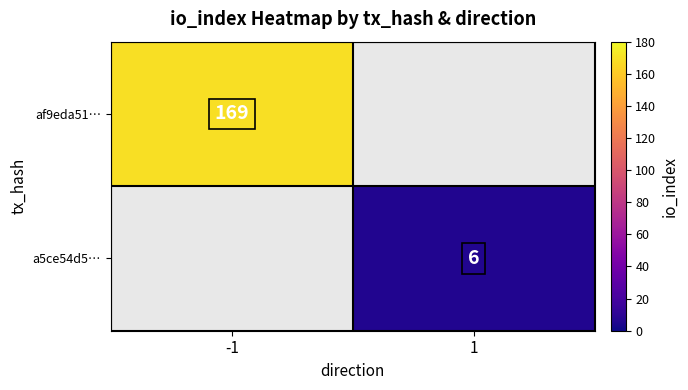

True or false: a5ce54d5… has a value of 6 at 1.

True